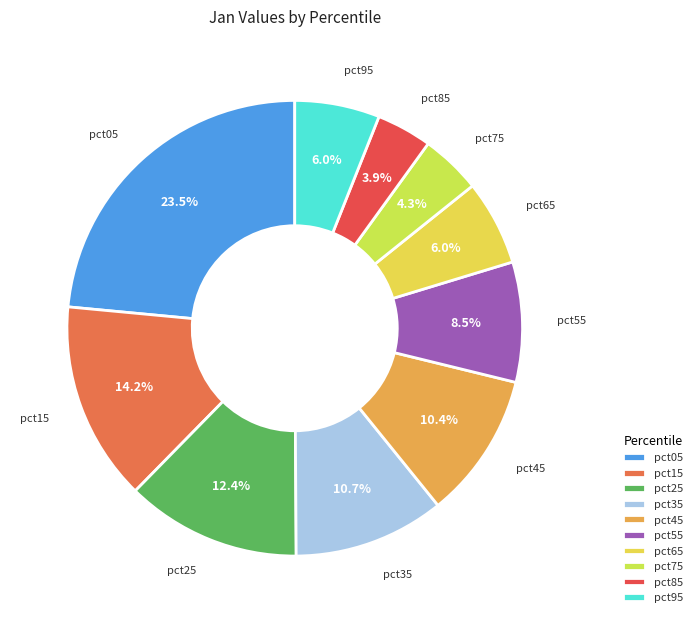

How many segments does this pie chart have?

10